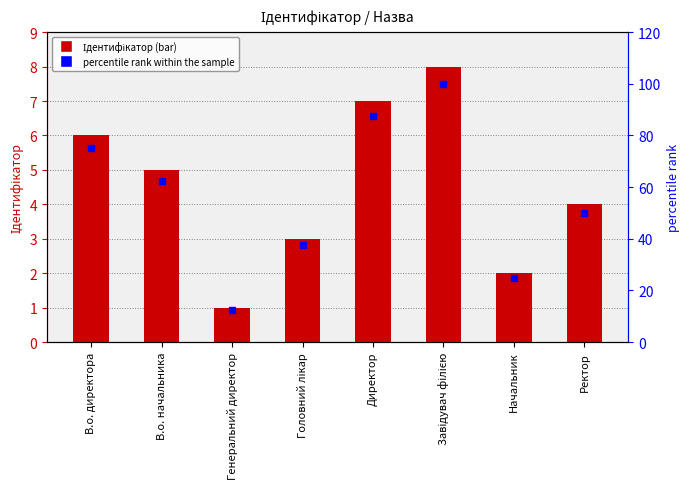

Is the value of Ідентифікатор at В.о. начальника greater than the value of percentile rank within the sample at Начальник?

No